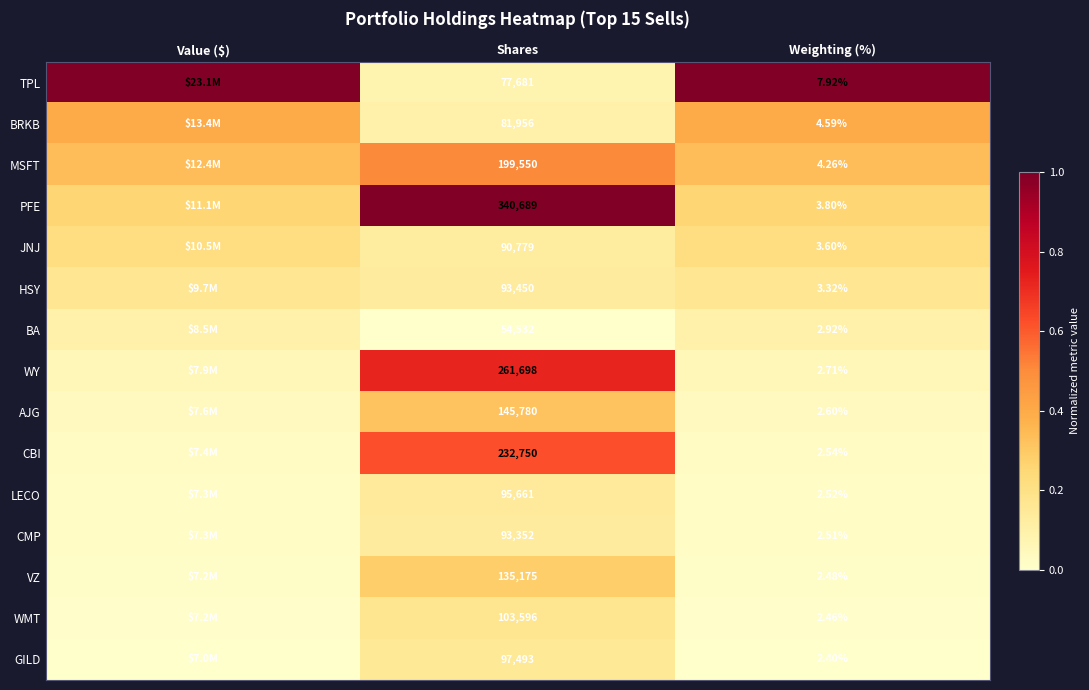

Which series changed the most between Shares and Weighting (%)?

PFE